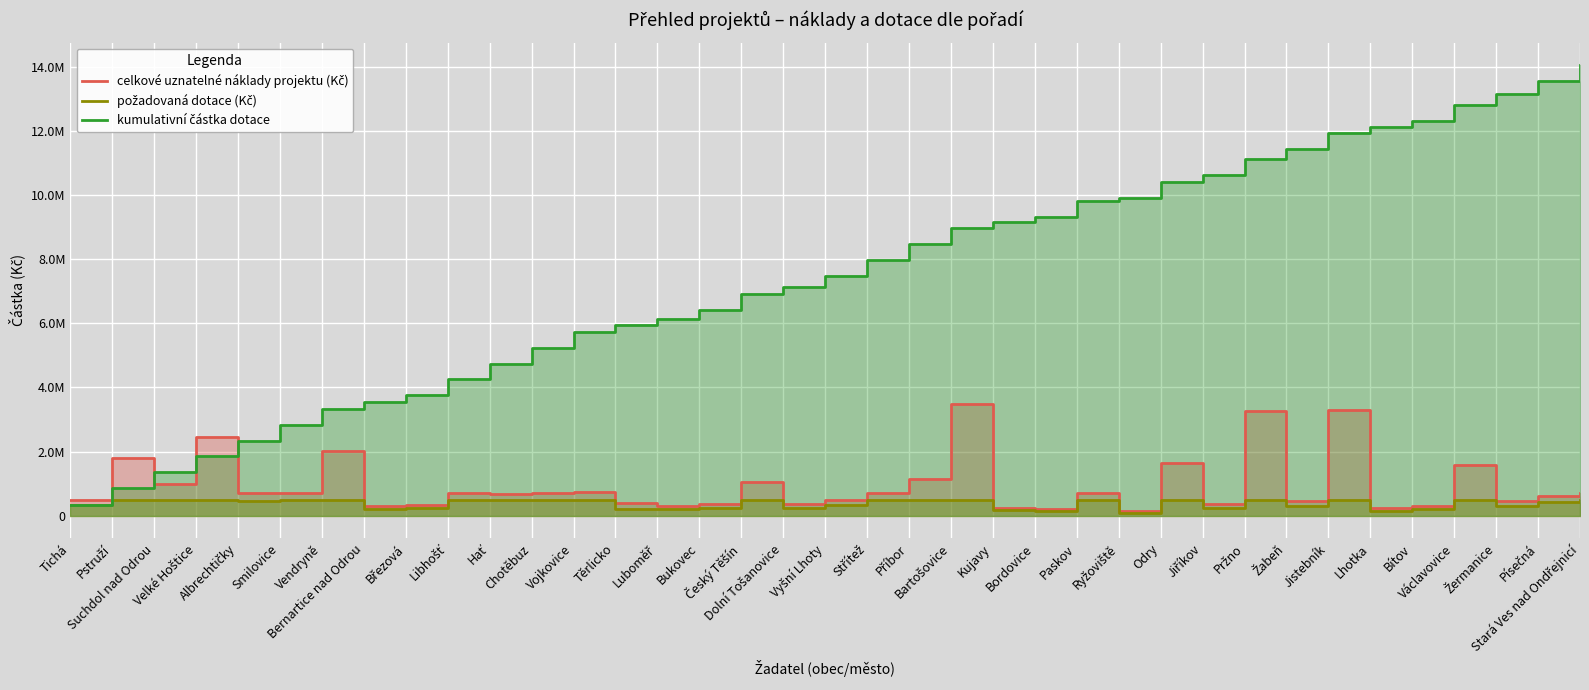

What are all the series names shown in the legend?

celkové uznatelné náklady projektu (Kč), požadovaná dotace (Kč), kumulativní částka dotace